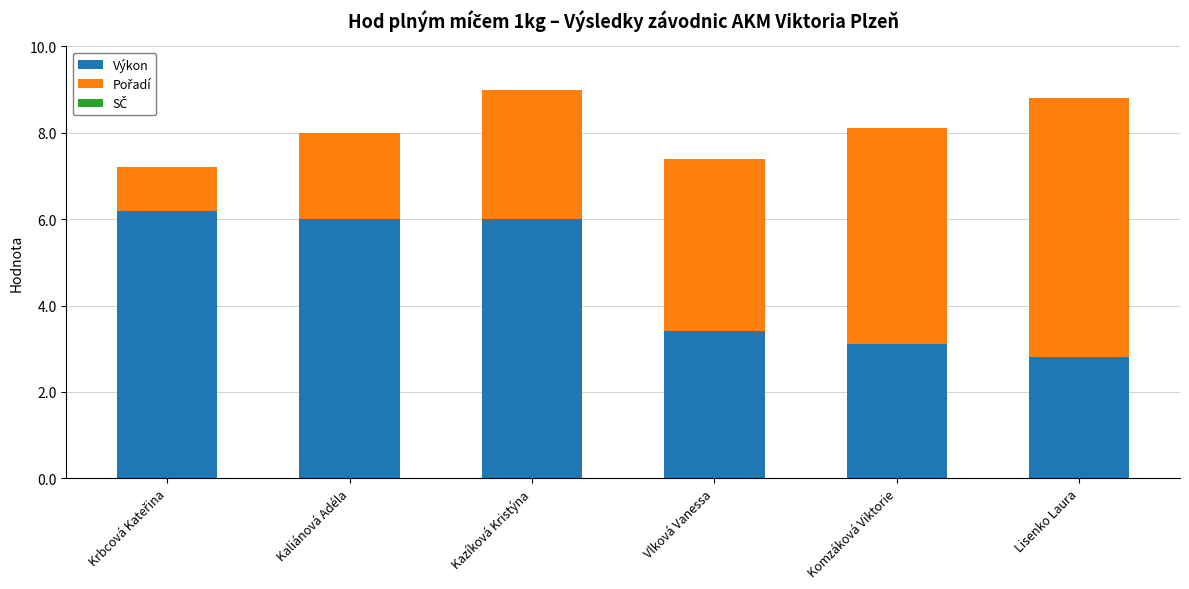

What is the difference between the Výkon values at Komzáková Viktorie and Kazíková Kristýna?

2.9